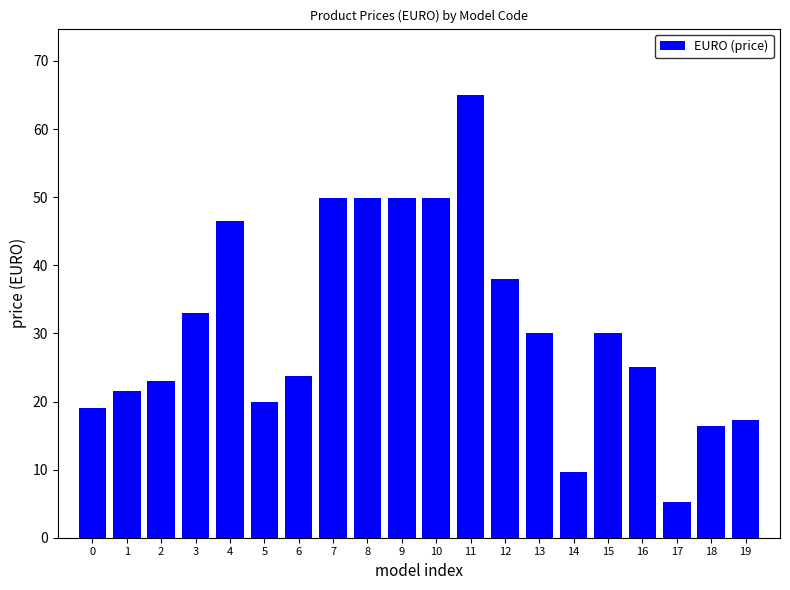

How many distinct data groups are displayed?

1